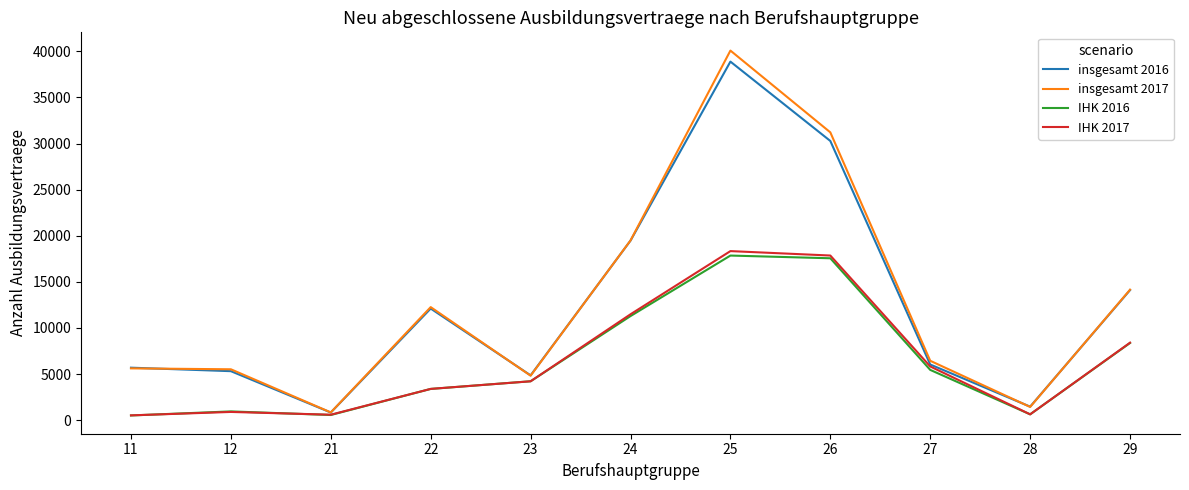

Which series has the widest spread of values?

insgesamt 2017